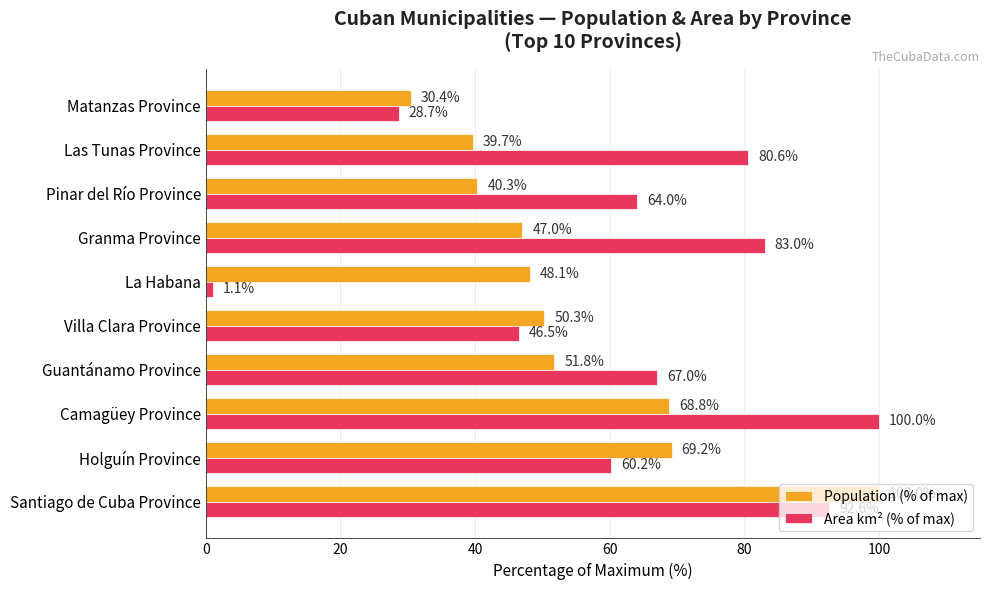

The value of Population (% of max) at Camagüey Province is 68.8. True or false?

True